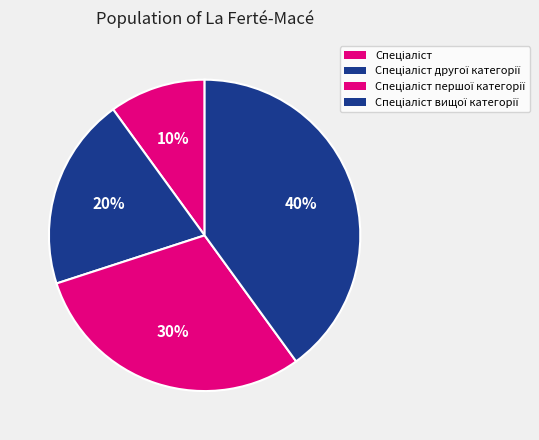

To the nearest percent, what portion does Спеціаліст першої категорії represent?

30%